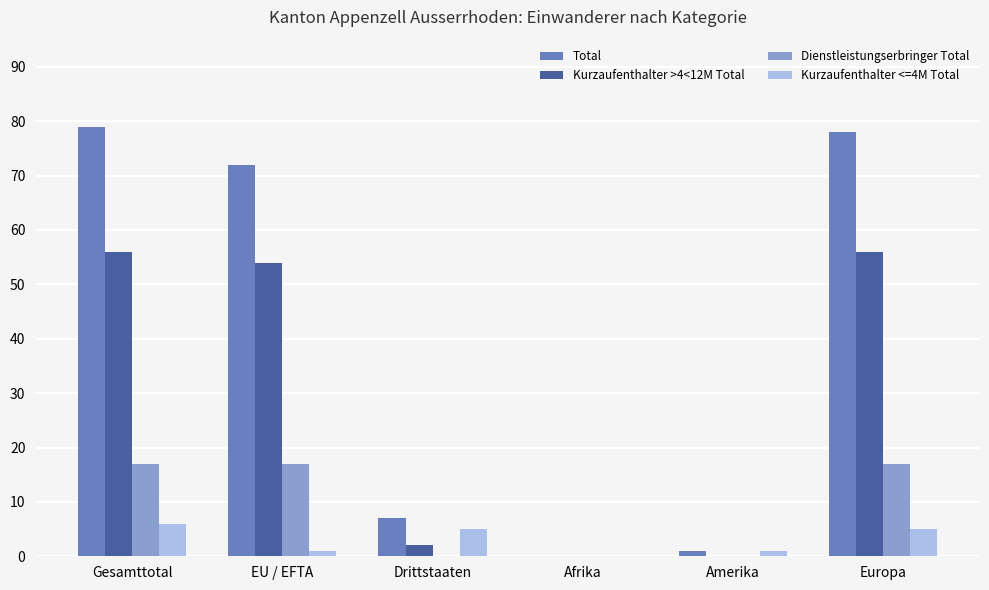

Between Drittstaaten and Europa, which series saw the biggest shift?

Total